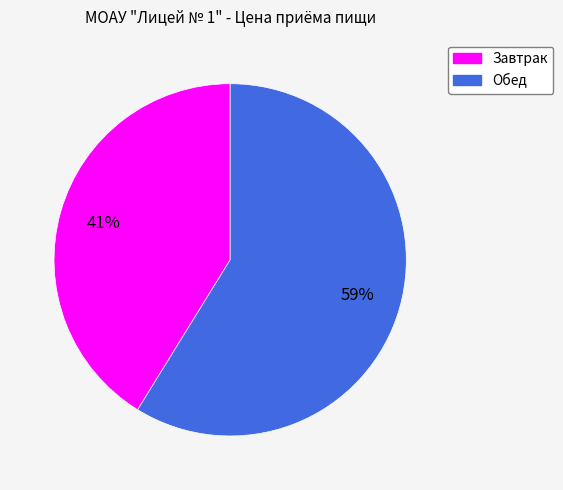

Between Завтрак and Обед, which is larger?

Обед